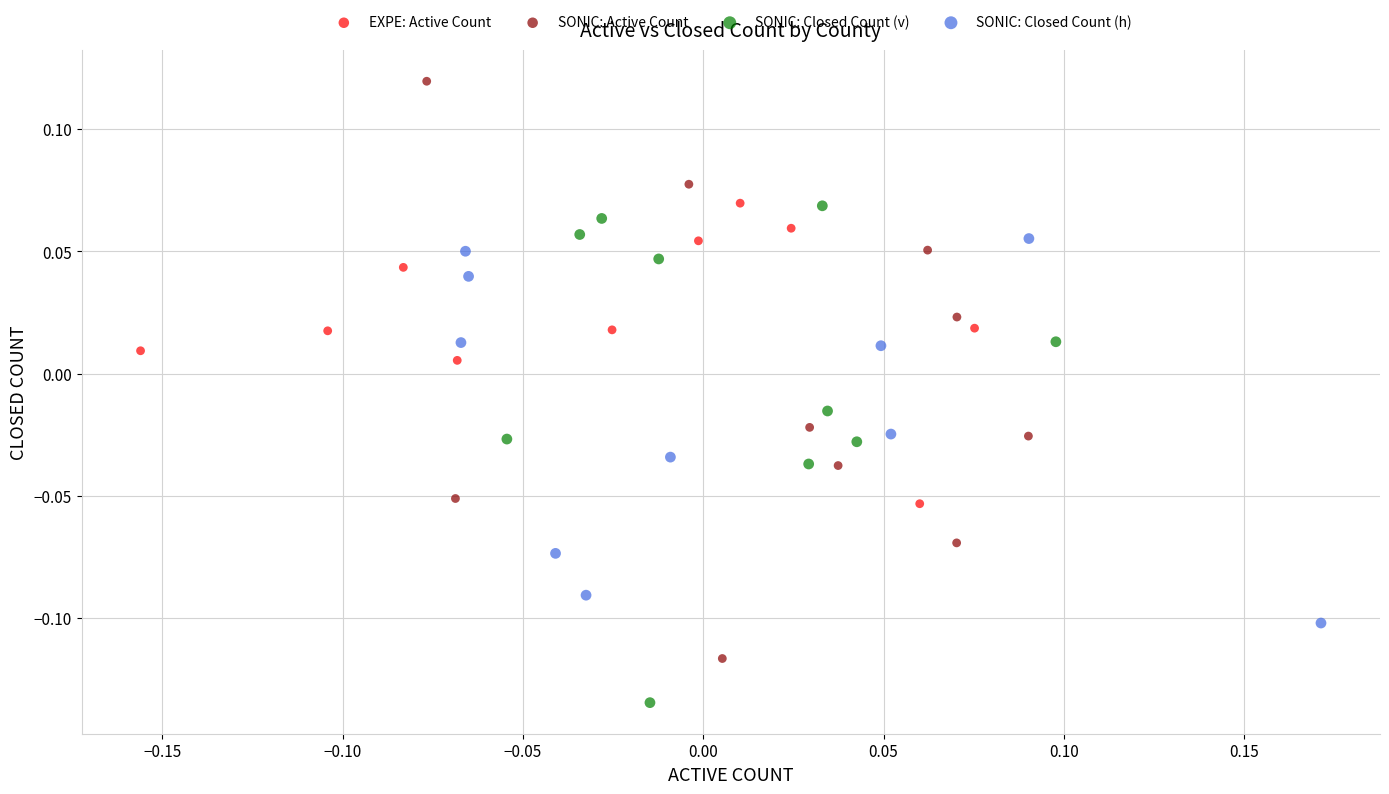

Which series has the widest spread of Y values?

SONIC: Active Count